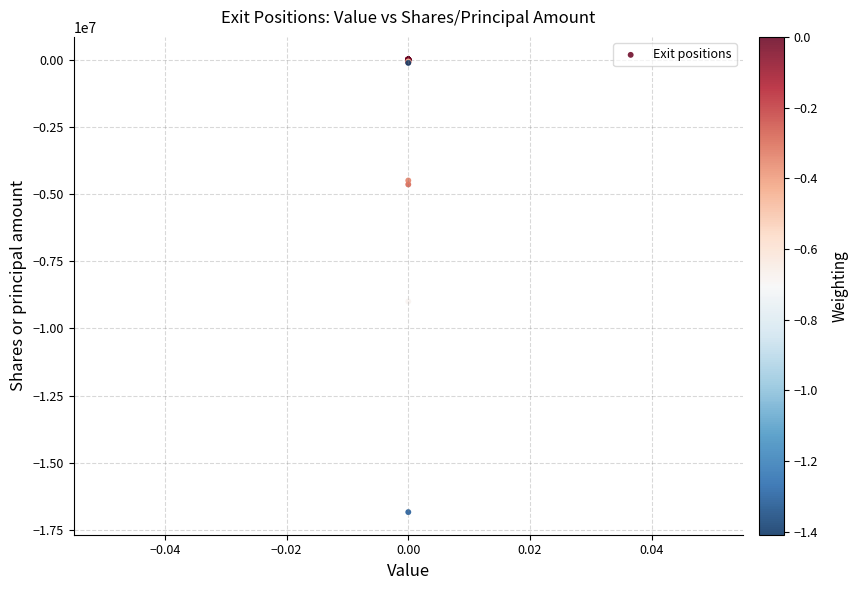

What Y value in the scatter plot is closest to -8417500?

-9000000